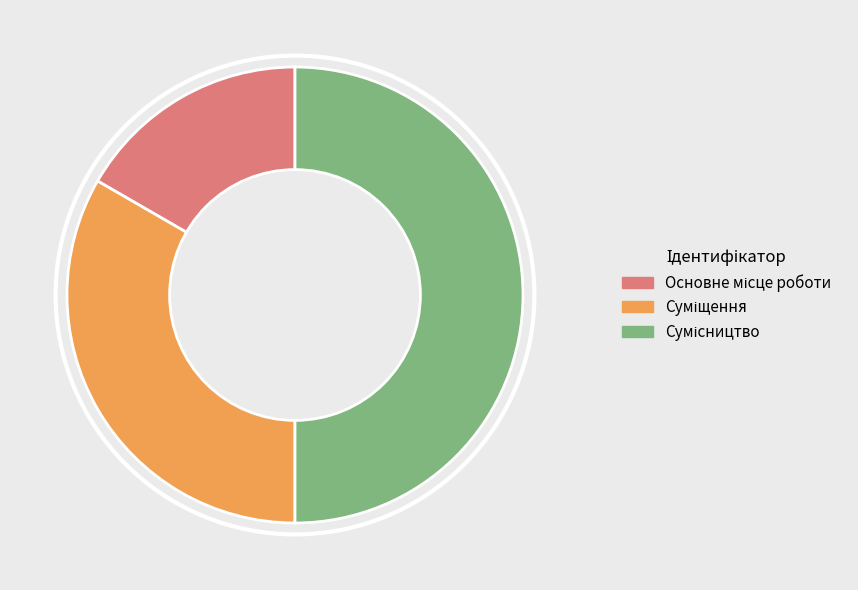

How many segments does this pie chart have?

3